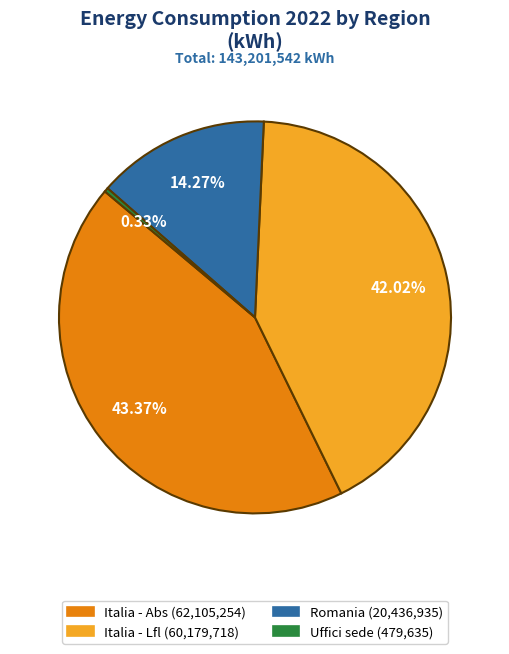

How many segments does this pie chart have?

4